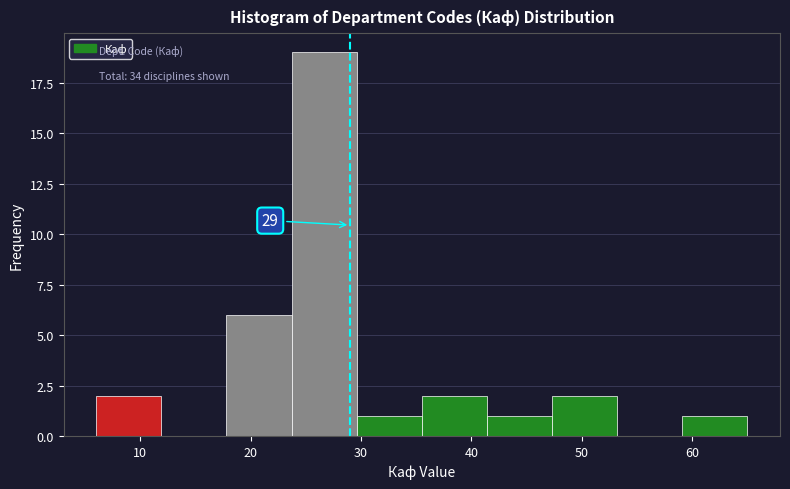

Over which range of the x-axis is the bar tallest?

23.7 to 29.6